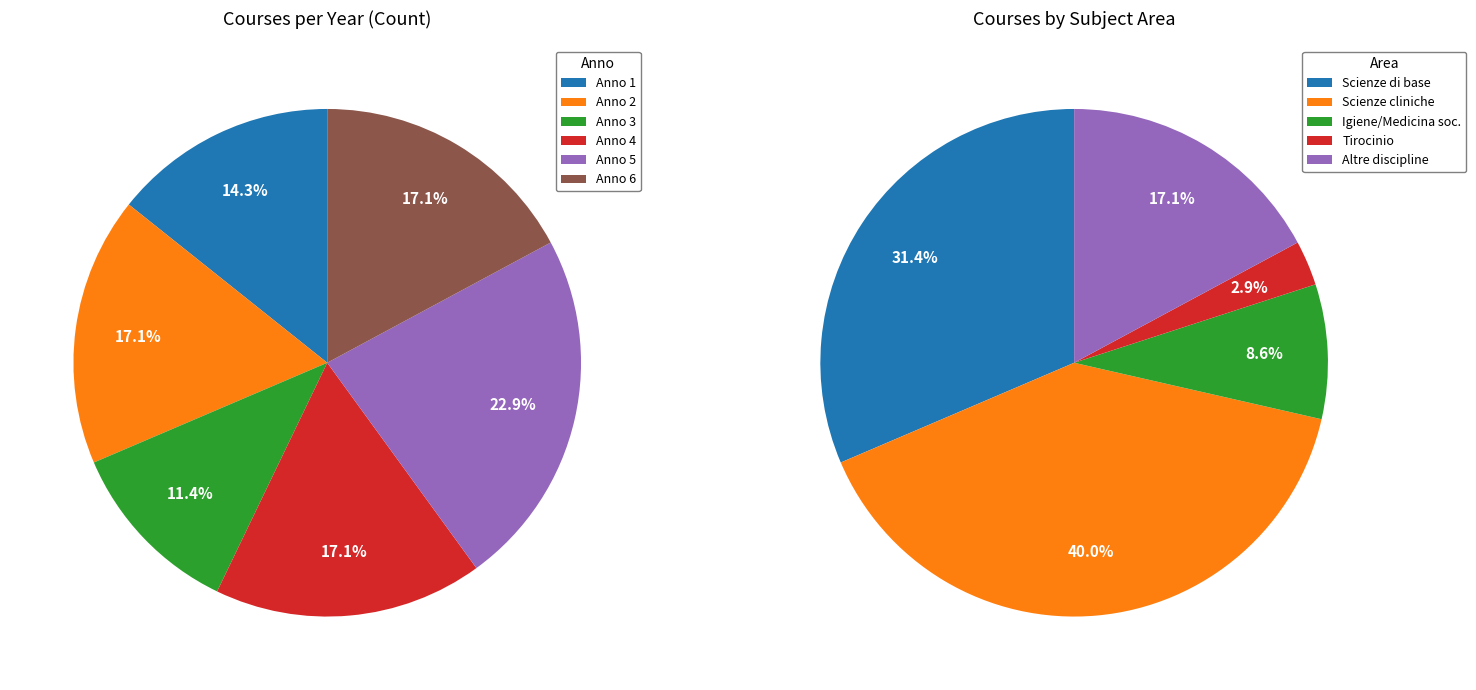

Is it true that Anno 1 is 15% of the pie?

False